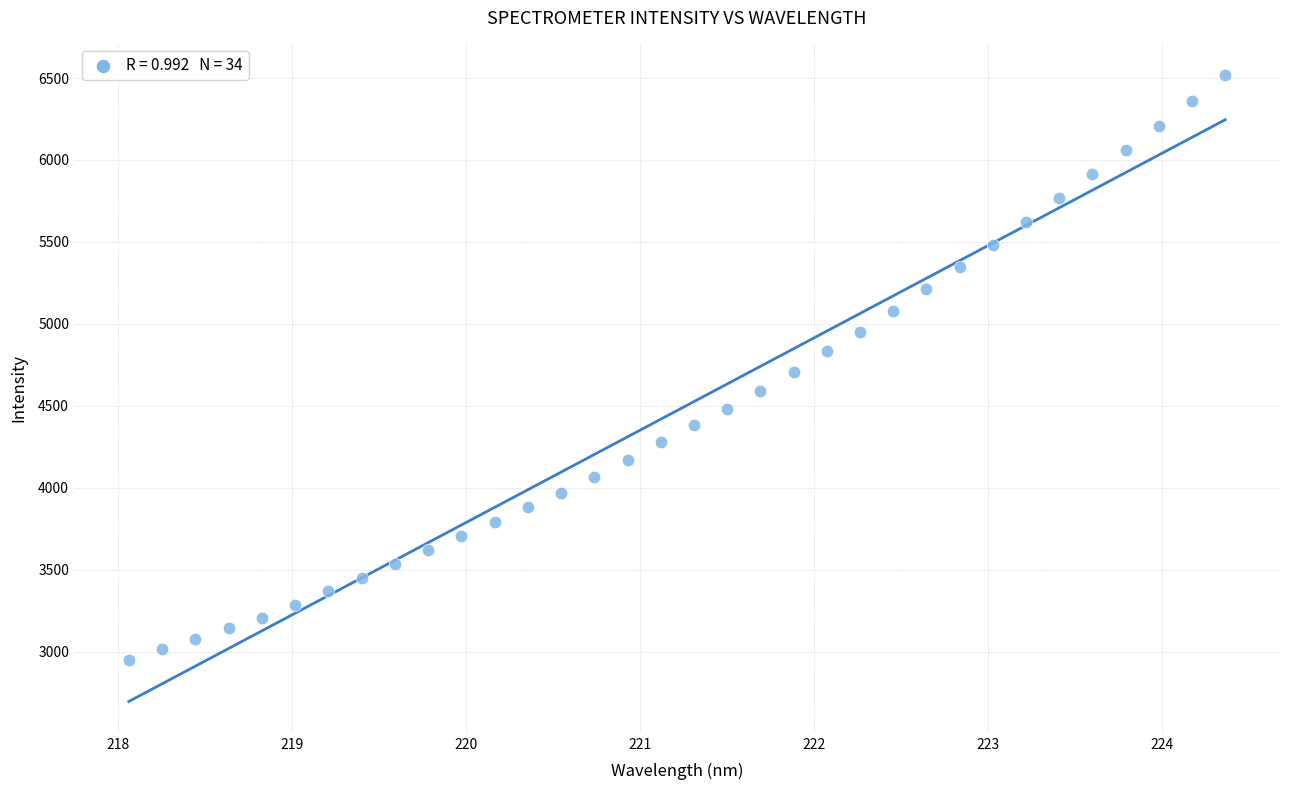

What is the range of X values (max minus min)?

6.3